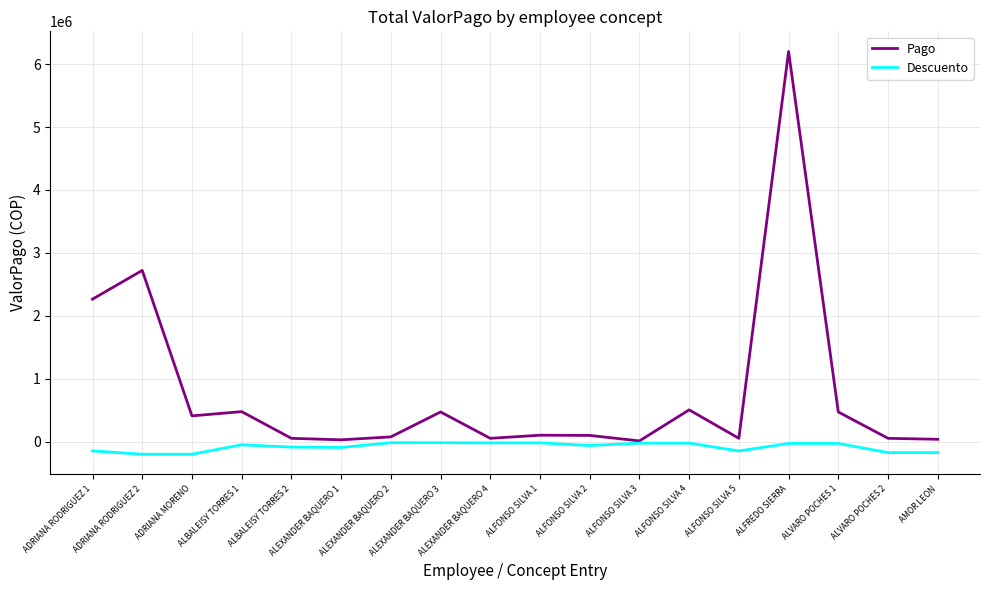

What is the minimum value shown in the chart?

-199468